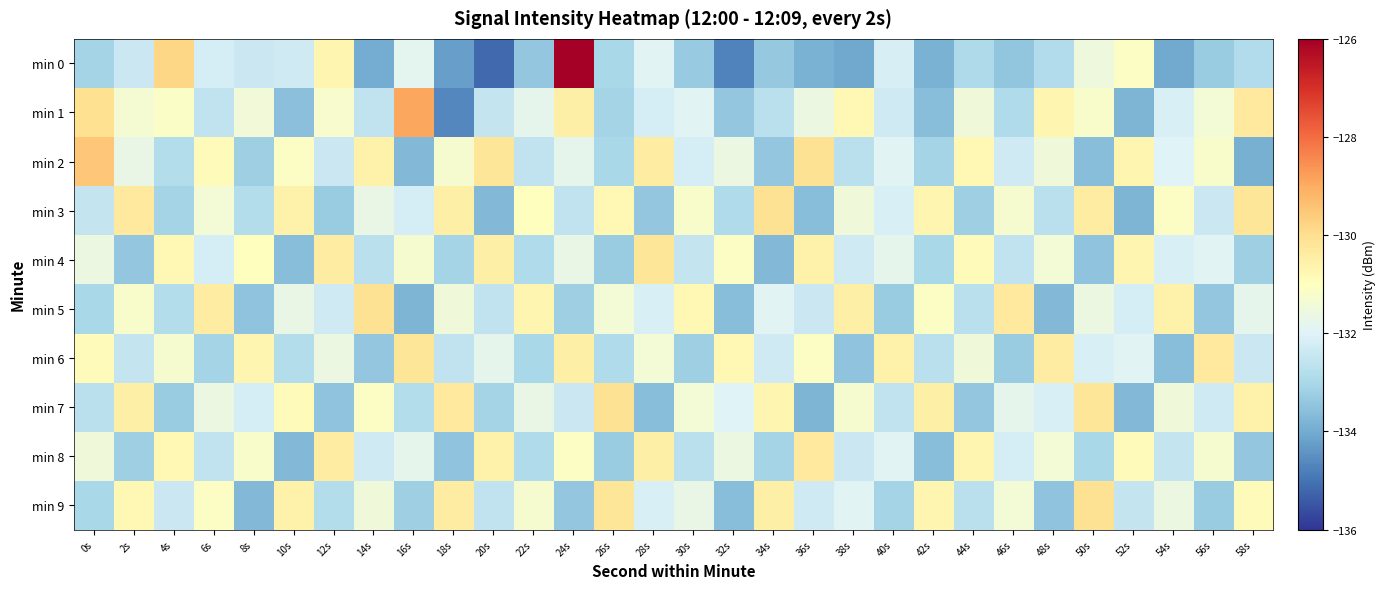

Reading left to right, what are all the values shown in this chart?

min 0: 0s=-133.1	2s=-132.4	4s=-129.8	6s=-132.2	8s=-132.4	10s=-132.3	12s=-130.7	14s=-134.0	16s=-131.8	18s=-134.2	20s=-135.2	22s=-133.4	24s=-126.0	26s=-133.0	28s=-131.9	30s=-133.3	32s=-134.7	34s=-133.4	36s=-133.9	38s=-134.1	40s=-132.2	42s=-133.9	44s=-132.9	46s=-133.4	48s=-132.9	50s=-131.5	52s=-131.1	54s=-134.0	56s=-133.3	58s=-132.8
min 1: 0s=-130.0	2s=-131.3	4s=-131.1	6s=-132.6	8s=-131.4	10s=-133.6	12s=-131.2	14s=-132.6	16s=-128.9	18s=-134.7	20s=-132.5	22s=-131.8	24s=-130.5	26s=-133.1	28s=-132.2	30s=-131.9	32s=-133.4	34s=-132.7	36s=-131.6	38s=-130.8	40s=-132.3	42s=-133.6	44s=-131.5	46s=-132.9	48s=-130.7	50s=-131.2	52s=-133.8	54s=-132.1	56s=-131.4	58s=-130.3
min 2: 0s=-129.5	2s=-131.7	4s=-132.8	6s=-130.9	8s=-133.2	10s=-131.1	12s=-132.4	14s=-130.6	16s=-133.7	18s=-131.3	20s=-130.2	22s=-132.6	24s=-131.8	26s=-133.0	28s=-130.4	30s=-132.2	32s=-131.6	34s=-133.4	36s=-130.1	38s=-132.7	40s=-131.9	42s=-133.1	44s=-130.8	46s=-132.3	48s=-131.5	50s=-133.6	52s=-130.7	54s=-132.0	56s=-131.2	58s=-133.9
min 3: 0s=-132.5	2s=-130.3	4s=-133.1	6s=-131.4	8s=-132.8	10s=-130.6	12s=-133.3	14s=-131.7	16s=-132.2	18s=-130.5	20s=-133.7	22s=-131.0	24s=-132.6	26s=-130.8	28s=-133.4	30s=-131.2	32s=-132.9	34s=-130.1	36s=-133.6	38s=-131.5	40s=-132.1	42s=-130.7	44s=-133.2	46s=-131.3	48s=-132.7	50s=-130.4	52s=-133.8	54s=-131.1	56s=-132.4	58s=-130.2
min 4: 0s=-131.6	2s=-133.4	4s=-130.8	6s=-132.2	8s=-131.0	10s=-133.6	12s=-130.4	14s=-132.7	16s=-131.3	18s=-133.1	20s=-130.5	22s=-132.9	24s=-131.7	26s=-133.3	28s=-130.2	30s=-132.5	32s=-131.1	34s=-133.7	36s=-130.6	38s=-132.3	40s=-131.8	42s=-133.0	44s=-130.9	46s=-132.6	48s=-131.4	50s=-133.5	52s=-130.7	54s=-132.1	56s=-131.9	58s=-133.2
min 5: 0s=-133.0	2s=-131.2	4s=-132.8	6s=-130.4	8s=-133.5	10s=-131.7	12s=-132.3	14s=-130.1	16s=-133.8	18s=-131.5	20s=-132.6	22s=-130.7	24s=-133.2	26s=-131.4	28s=-132.1	30s=-130.8	32s=-133.6	34s=-131.9	36s=-132.4	38s=-130.5	40s=-133.3	42s=-131.1	44s=-132.7	46s=-130.3	48s=-133.7	50s=-131.6	52s=-132.2	54s=-130.6	56s=-133.4	58s=-131.8
min 6: 0s=-130.9	2s=-132.5	4s=-131.3	6s=-133.1	8s=-130.7	10s=-132.8	12s=-131.6	14s=-133.4	16s=-130.2	18s=-132.6	20s=-131.8	22s=-133.0	24s=-130.5	26s=-132.9	28s=-131.4	30s=-133.2	32s=-130.8	34s=-132.3	36s=-131.1	38s=-133.5	40s=-130.6	42s=-132.7	44s=-131.5	46s=-133.3	48s=-130.4	50s=-132.1	52s=-131.9	54s=-133.6	56s=-130.3	58s=-132.4
min 7: 0s=-132.7	2s=-130.5	4s=-133.3	6s=-131.6	8s=-132.2	10s=-130.9	12s=-133.5	14s=-131.1	16s=-132.8	18s=-130.3	20s=-133.1	22s=-131.7	24s=-132.4	26s=-130.1	28s=-133.6	30s=-131.4	32s=-132.0	34s=-130.7	36s=-133.8	38s=-131.3	40s=-132.6	42s=-130.5	44s=-133.4	46s=-131.8	48s=-132.1	50s=-130.2	52s=-133.7	54s=-131.5	56s=-132.3	58s=-130.6
min 8: 0s=-131.5	2s=-133.2	4s=-130.8	6s=-132.6	8s=-131.2	10s=-133.7	12s=-130.4	14s=-132.3	16s=-131.8	18s=-133.5	20s=-130.6	22s=-132.9	24s=-131.1	26s=-133.3	28s=-130.5	30s=-132.7	32s=-131.6	34s=-133.1	36s=-130.3	38s=-132.4	40s=-131.9	42s=-133.6	44s=-130.7	46s=-132.2	48s=-131.4	50s=-133.0	52s=-130.9	54s=-132.5	56s=-131.3	58s=-133.4
min 9: 0s=-133.0	2s=-130.8	4s=-132.4	6s=-131.1	8s=-133.7	10s=-130.6	12s=-132.8	14s=-131.5	16s=-133.2	18s=-130.4	20s=-132.6	22s=-131.3	24s=-133.4	26s=-130.2	28s=-132.1	30s=-131.7	32s=-133.6	34s=-130.5	36s=-132.3	38s=-131.9	40s=-133.1	42s=-130.7	44s=-132.7	46s=-131.4	48s=-133.5	50s=-130.1	52s=-132.5	54s=-131.6	56s=-133.3	58s=-130.9